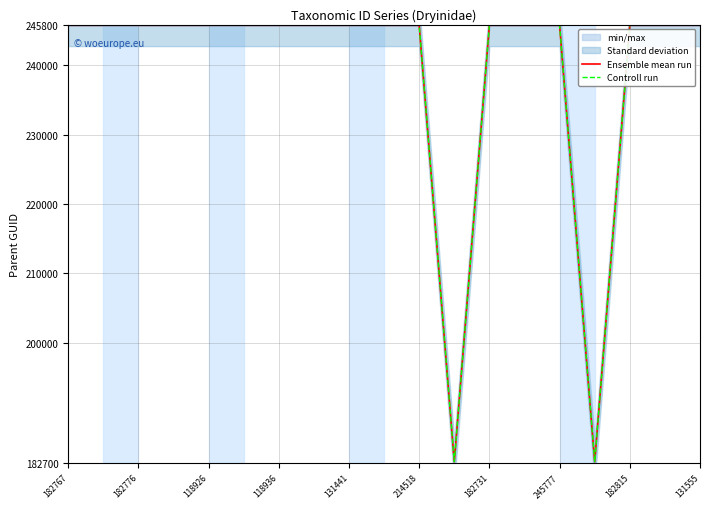

At which category does Ensemble mean run reach its first local valley?

11